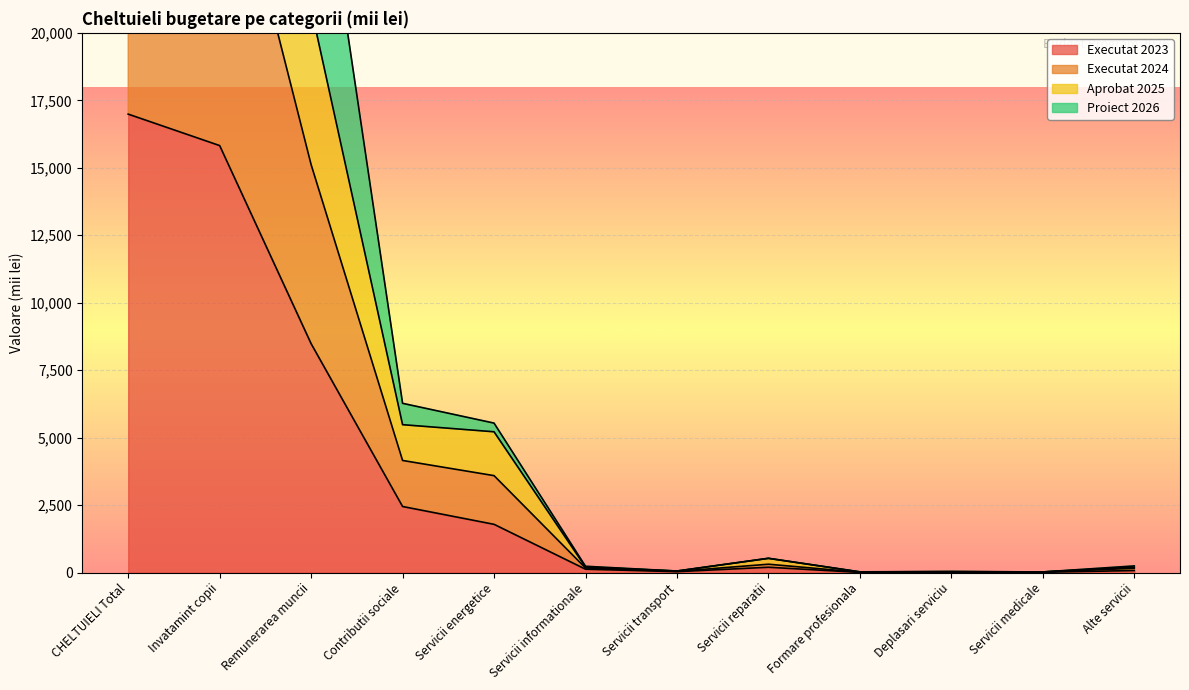

At which label does Executat 2023 reach its peak?

CHELTUIELI Total